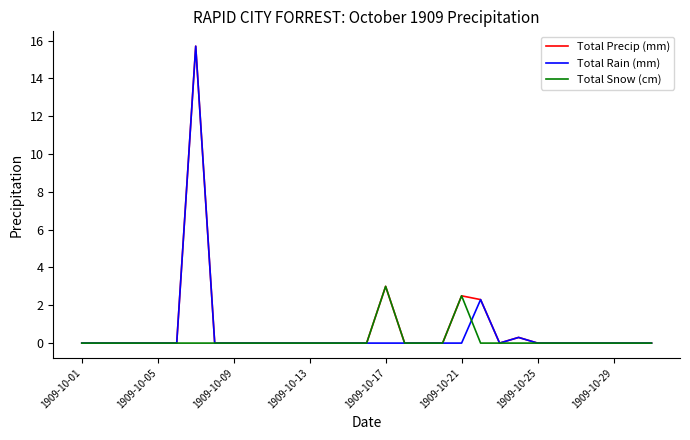

List the series in order of their peak value, highest first.

Total Precip (mm), Total Rain (mm), Total Snow (cm)